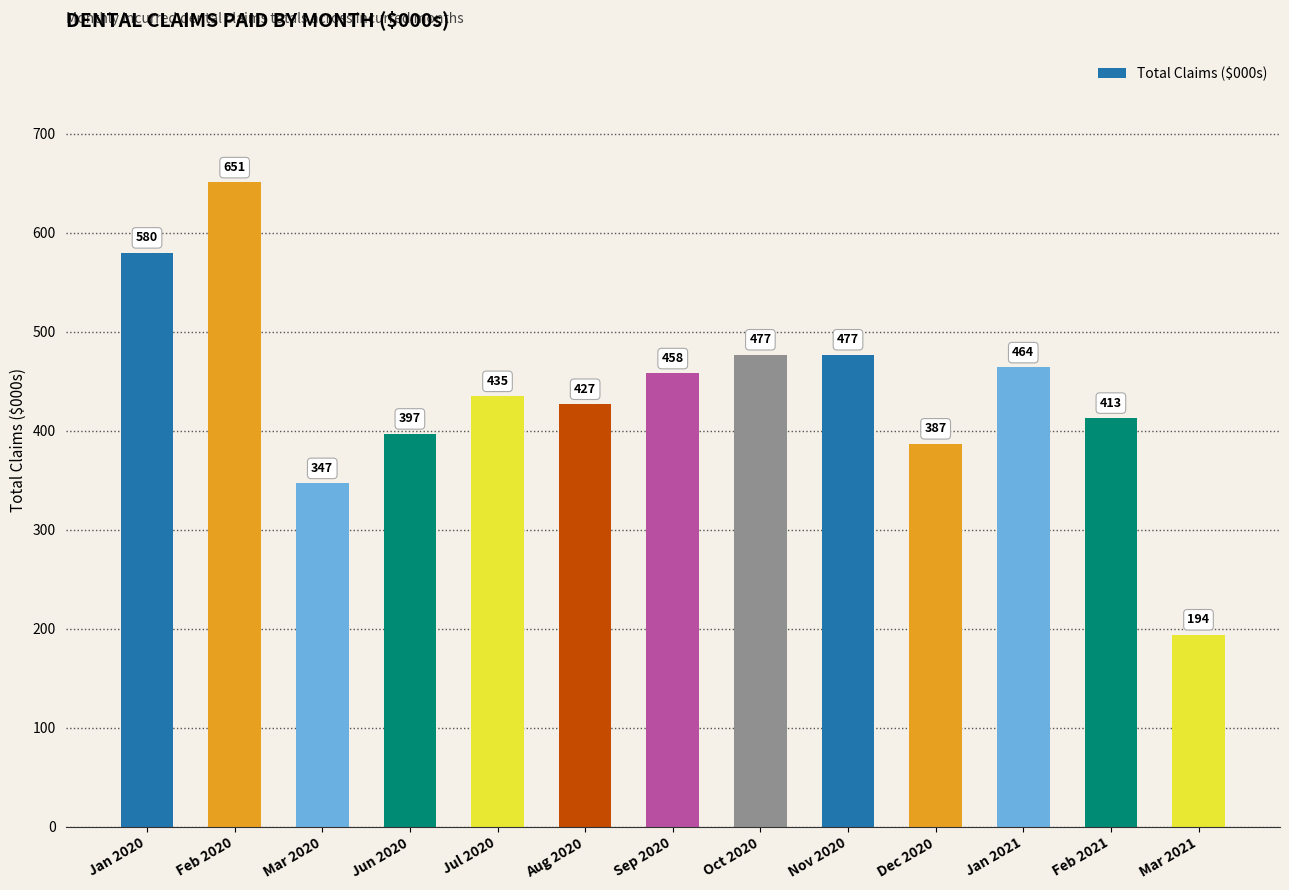

What is the difference between the values at Jul 2020 and Jun 2020?

38